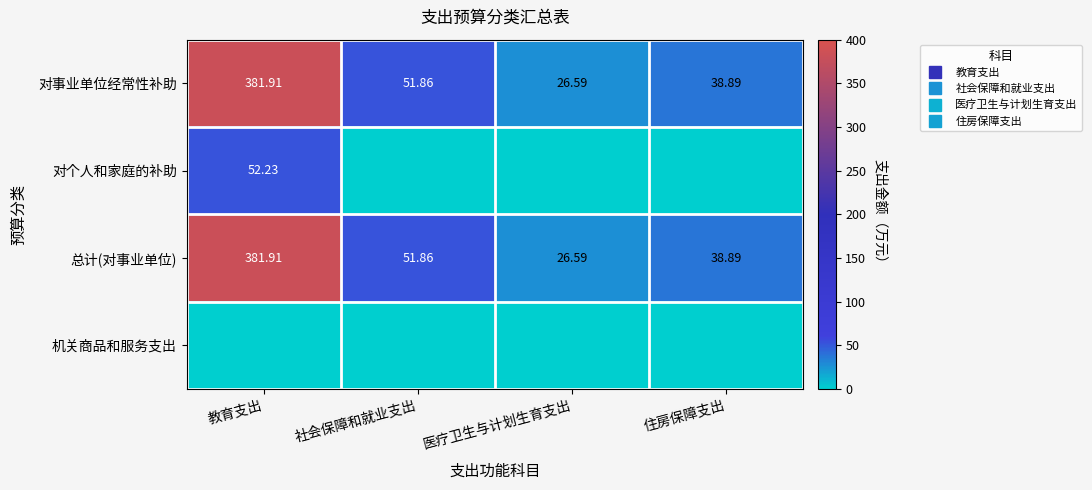

Is it true that 对事业单位经常性补助 equals 51.9 at 社会保障和就业支出?

True